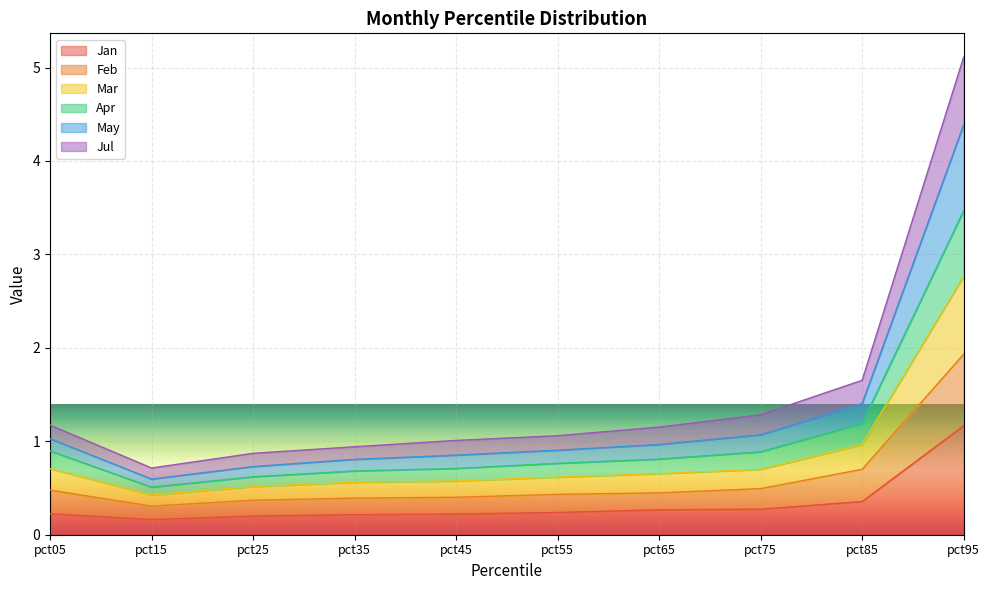

What is the total value across all series at pct65?

1.2